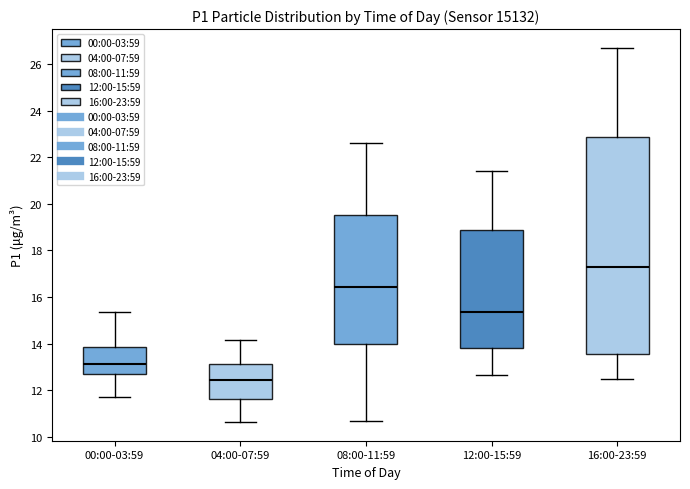

Which box is the tallest, from its lower edge to its upper edge?

16:00-23:59